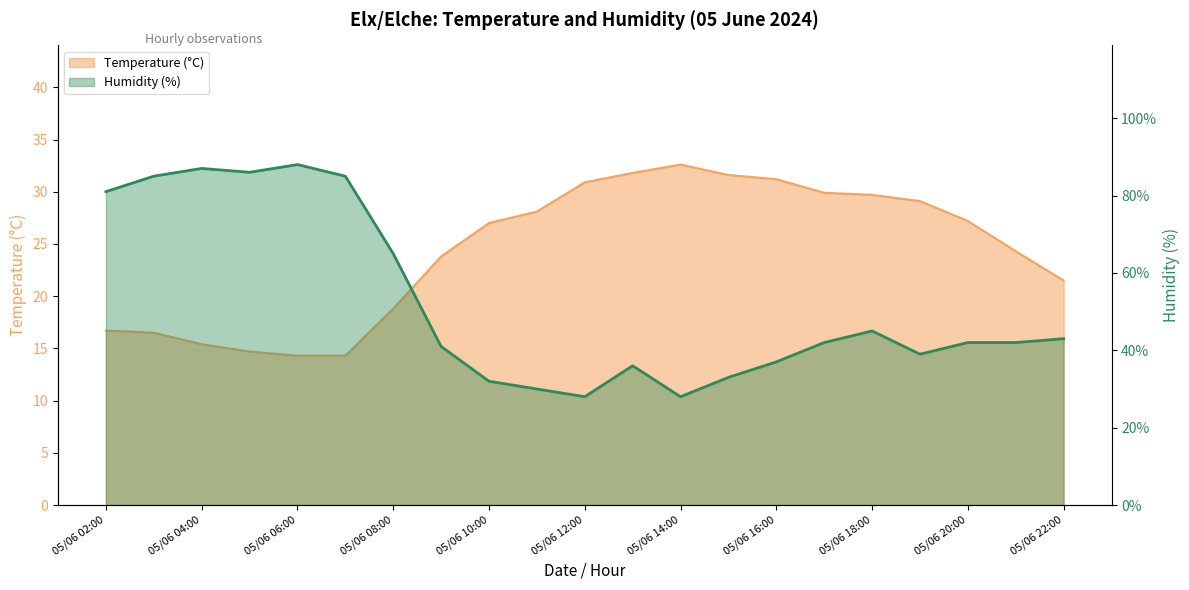

Where is the first local minimum for Humidity (%)?

05/06 05:00